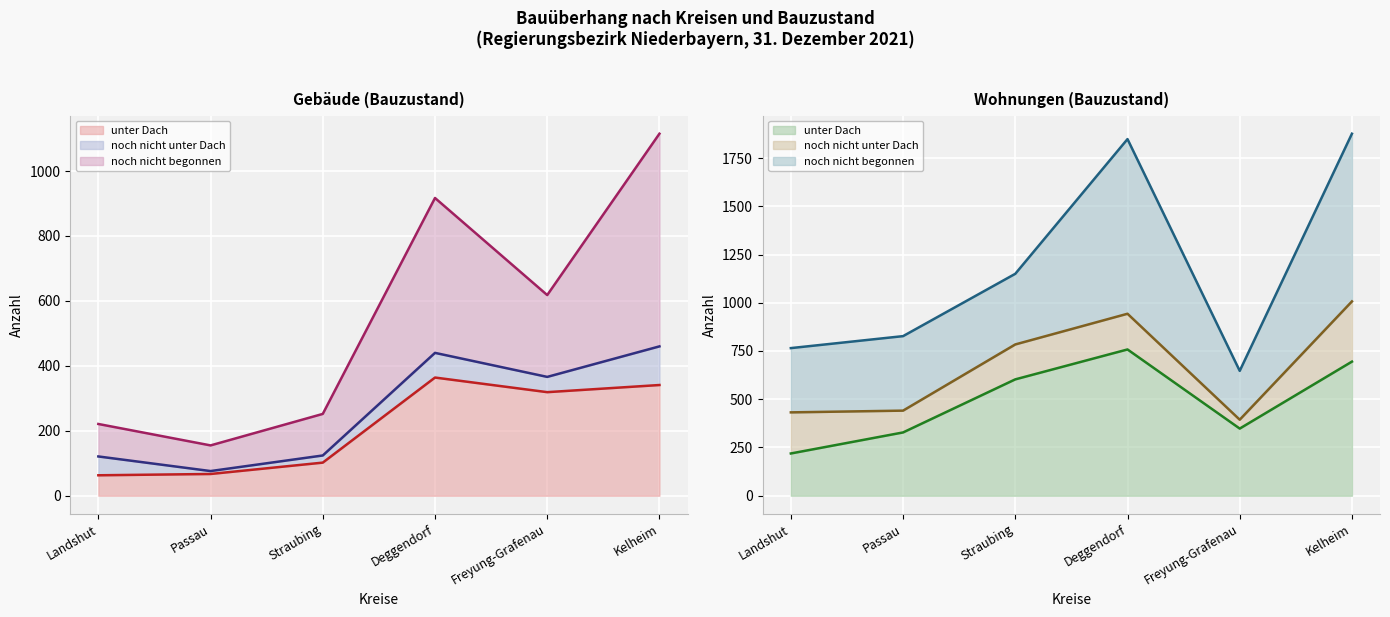

At which label does Wohnungen unter Dach reach its minimum?

Landshut